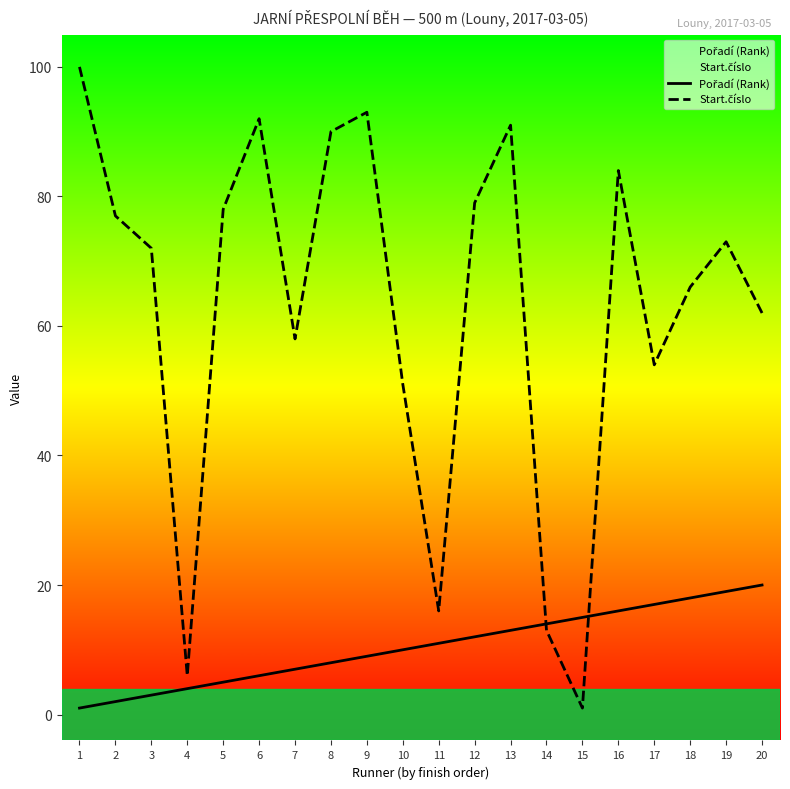

Where does the Start.číslo series first go above 73?

1